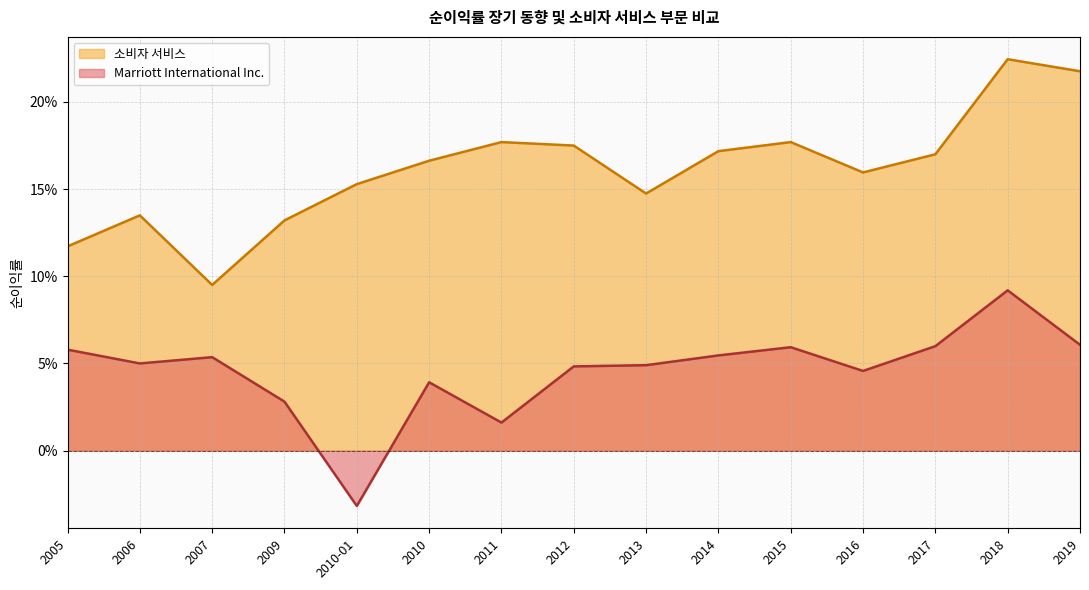

How many series are shown in this chart?

2